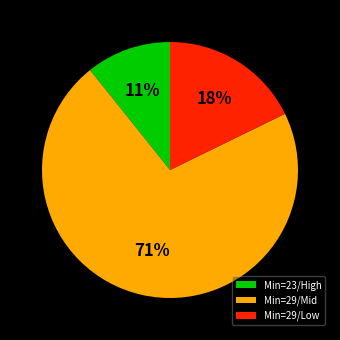

To the nearest percent, what is the combined percentage of Min=29/Mid and Min=23/High?

82%